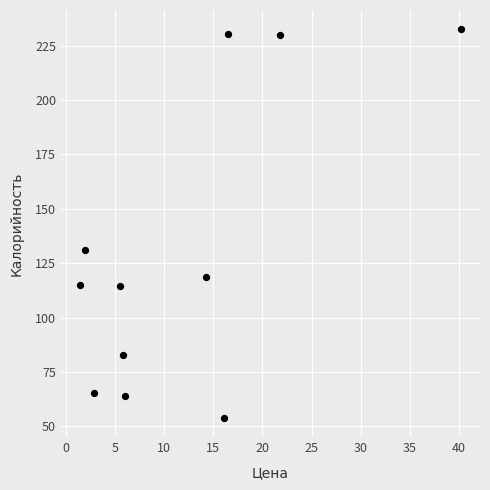

What is the average X value?

12.0